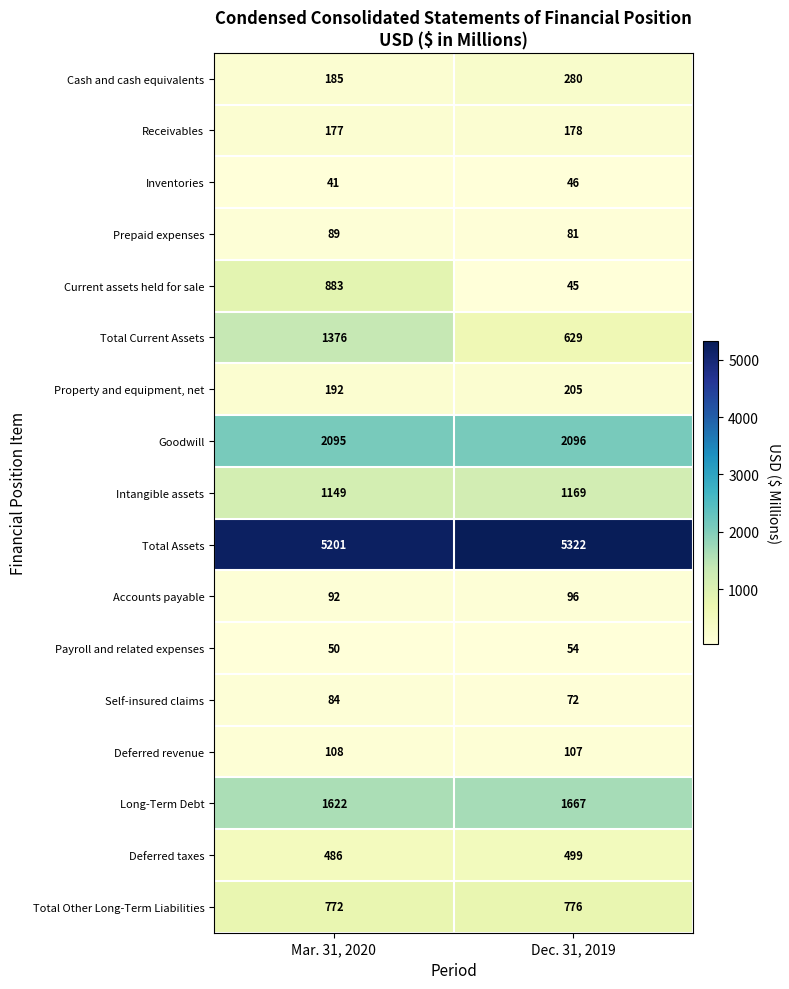

What is the minimum value for Inventories?

41